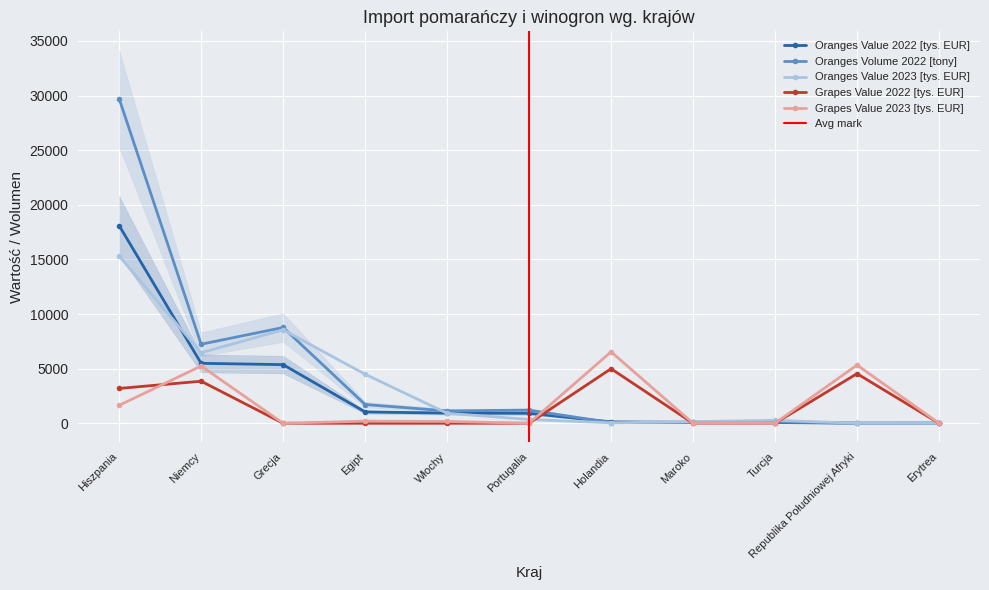

Between Hiszpania and Maroko, which series saw the biggest shift?

Oranges Volume 2022 [tony]